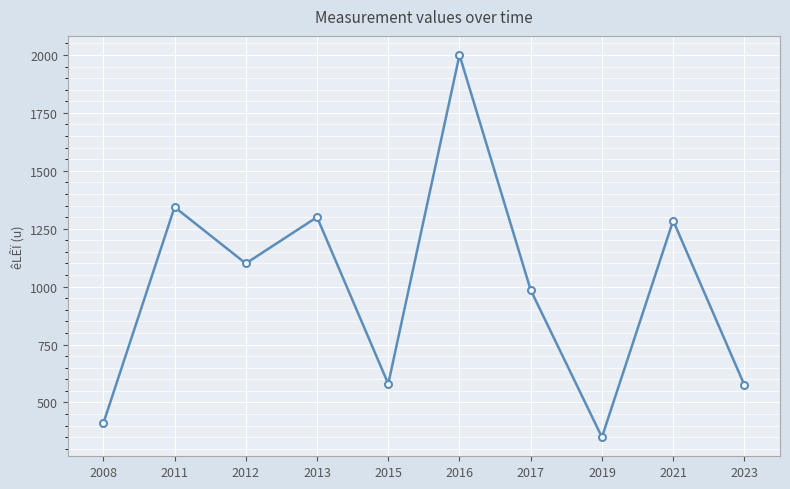

What is the value of the 9th point from the left?

1285.0